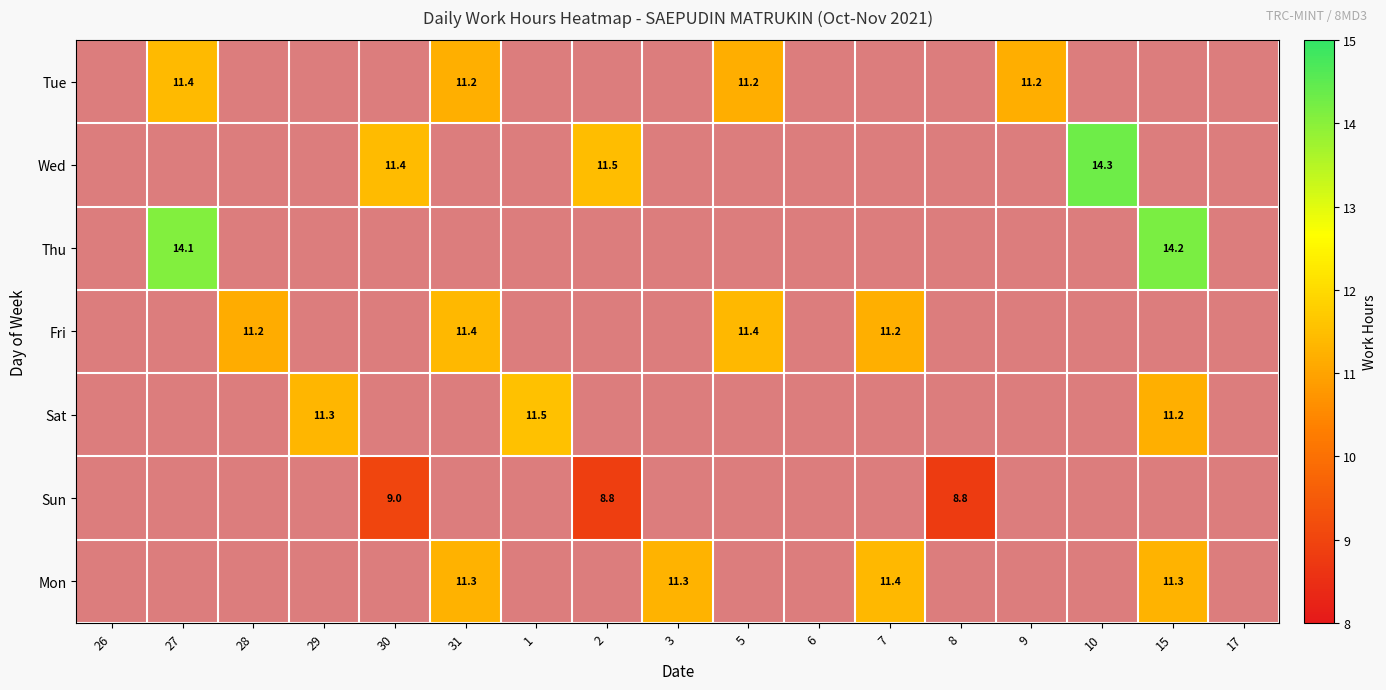

Which label corresponds to the largest value in the chart?

10